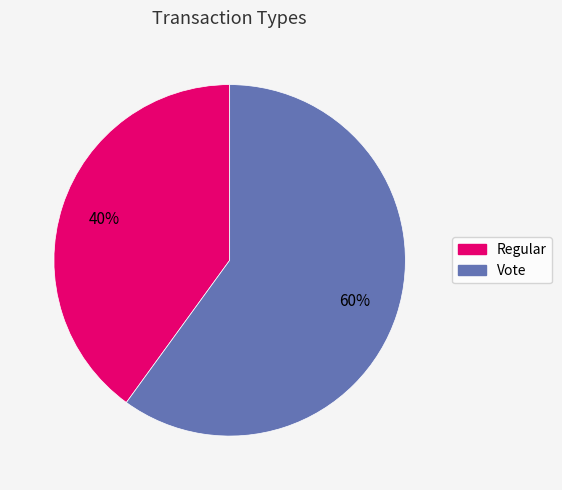

Do Regular and Vote together represent more than half of the pie?

Yes